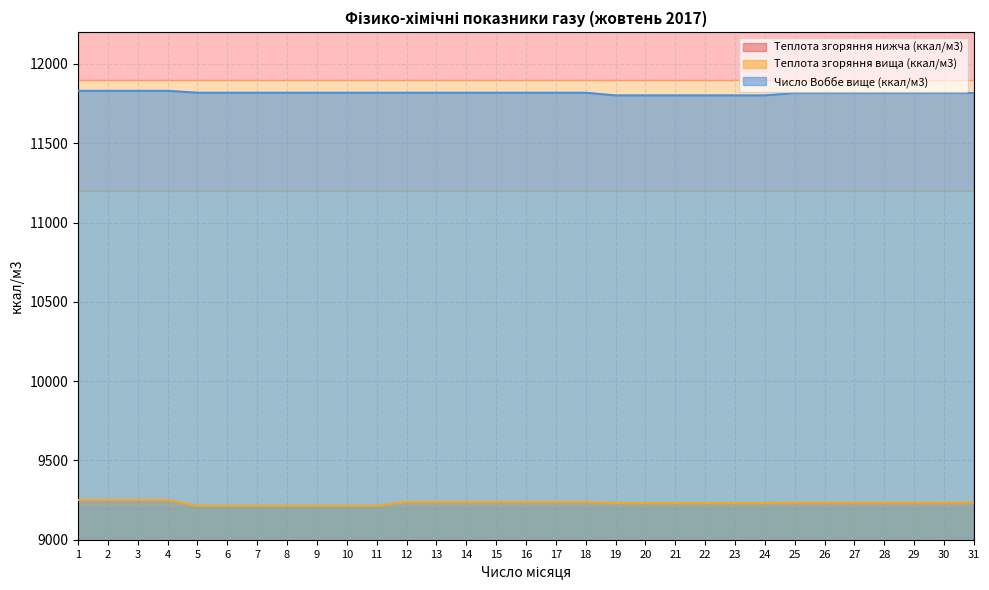

Between 2 and 5, which is larger?

2